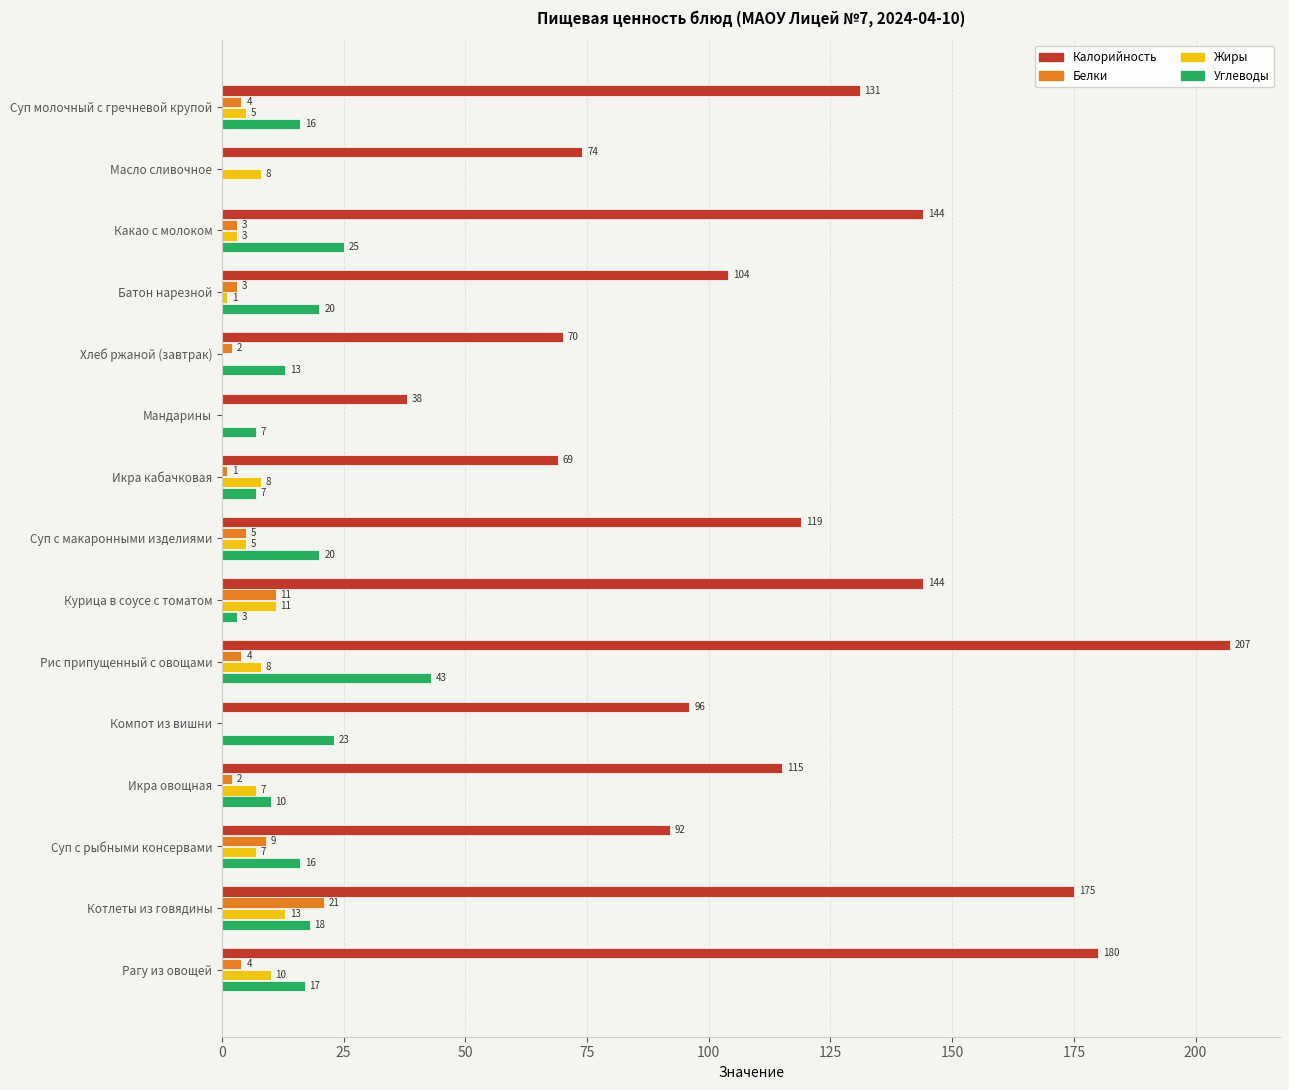

What is the highest value of the Углеводы series?

43